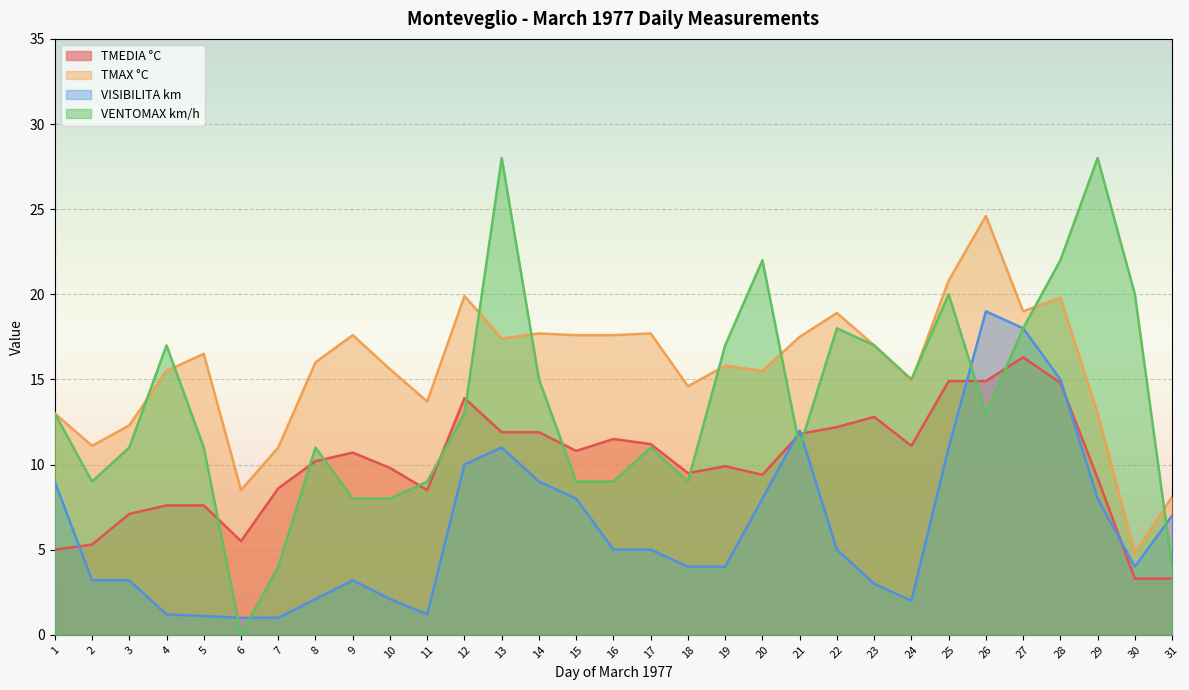

The VISIBILITA km series shows 1.0 at 6. True or false?

True